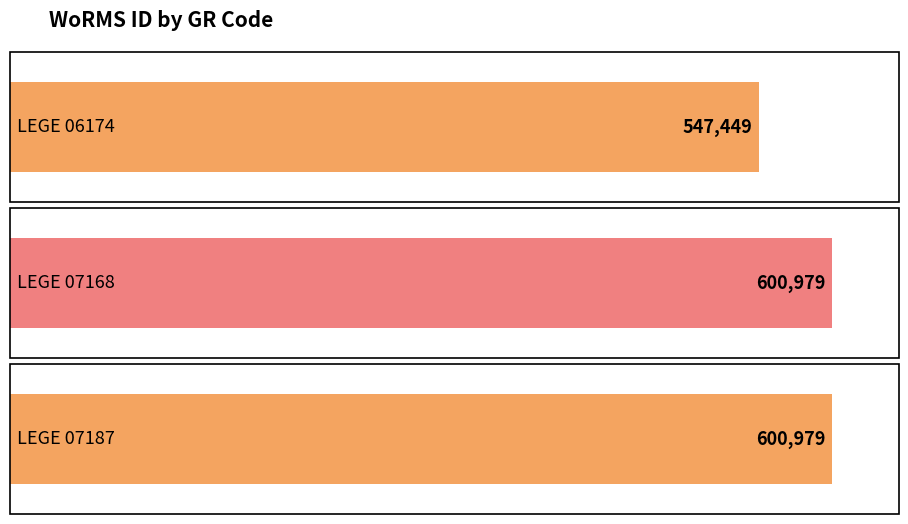

Reading right to left, what are all the values shown in this chart?

600979	600979	547449